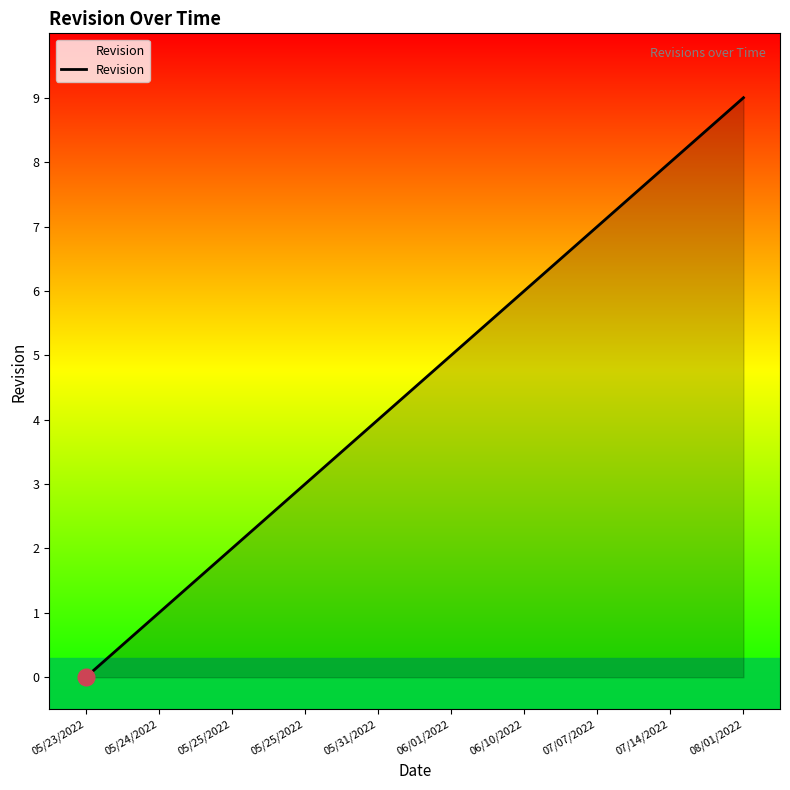

Count the number of categories in the chart.

10